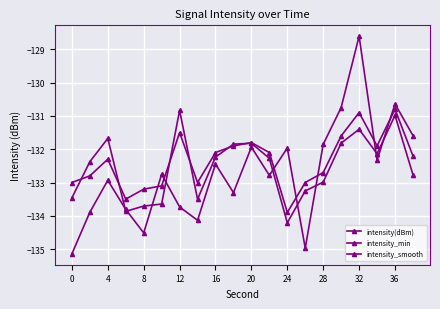

True or false: intensity_smooth and intensity(dBm) intersect in this chart.

True